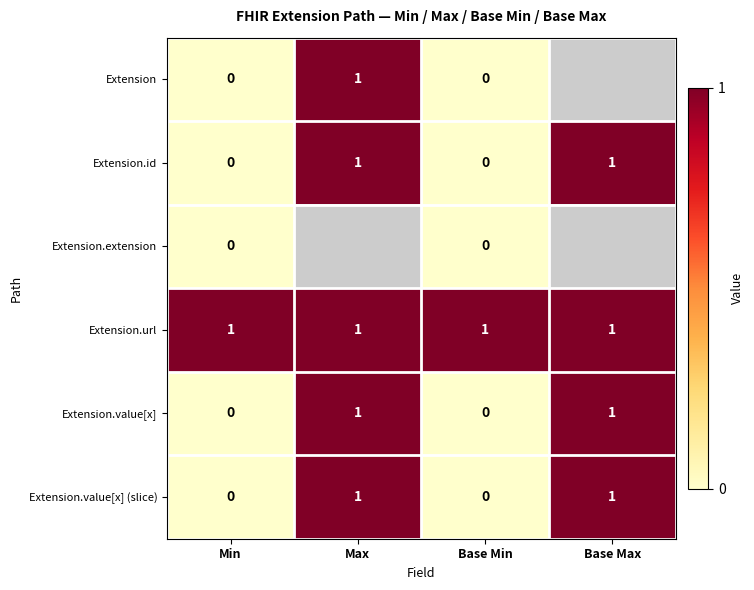

What is the greatest value displayed?

1.0